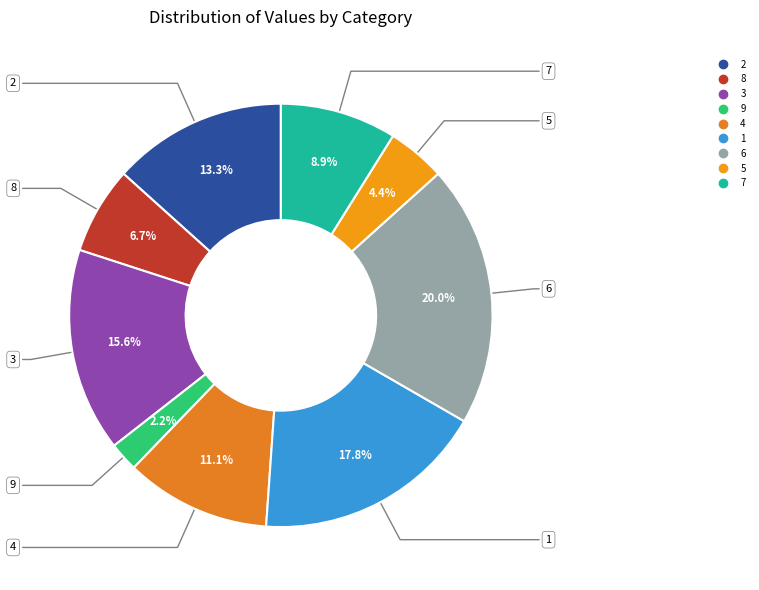

True or false: 3 accounts for 16% of the total.

True